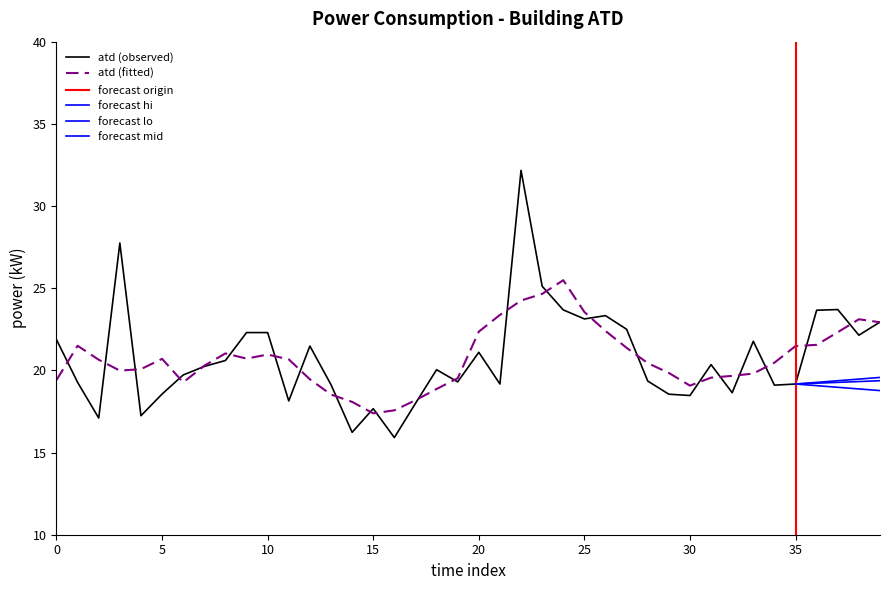

True or false: the data shows 19.4 at 00:28.

True